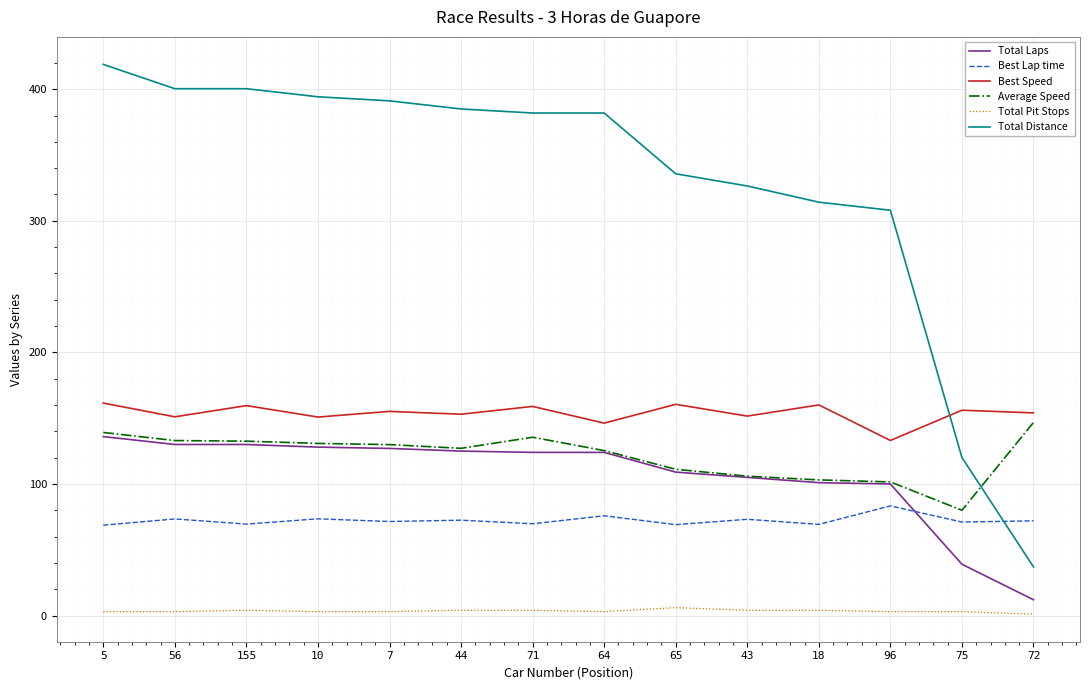

Which series has the largest range (max minus min)?

Total Distance